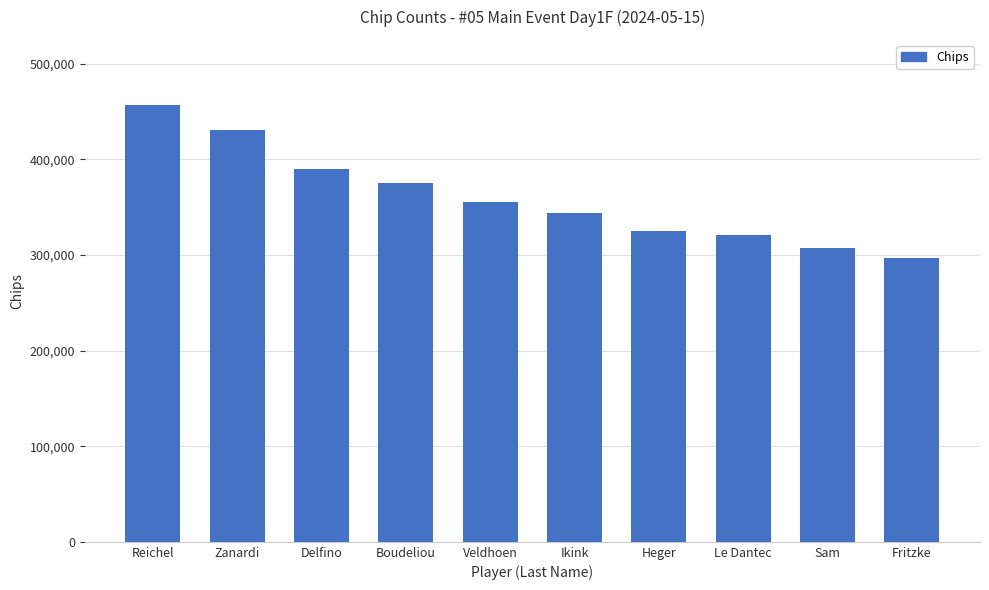

What is the average value?

360250